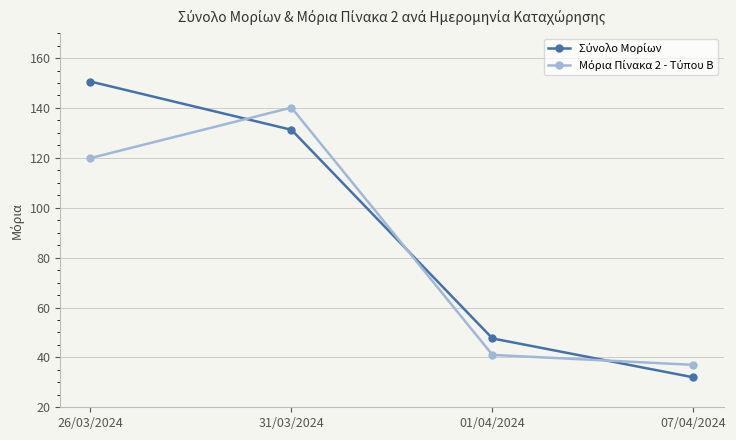

What is the difference between the highest and lowest values at 31/03/2024?

8.9